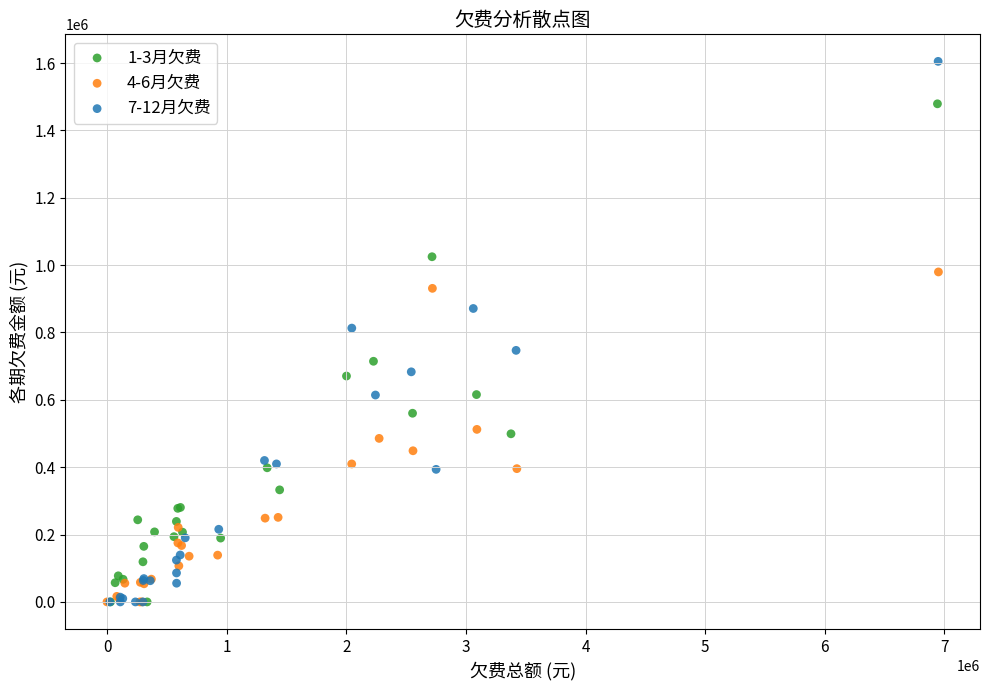

What are all the series names shown in the legend?

1-3月欠费, 4-6月欠费, 7-12月欠费